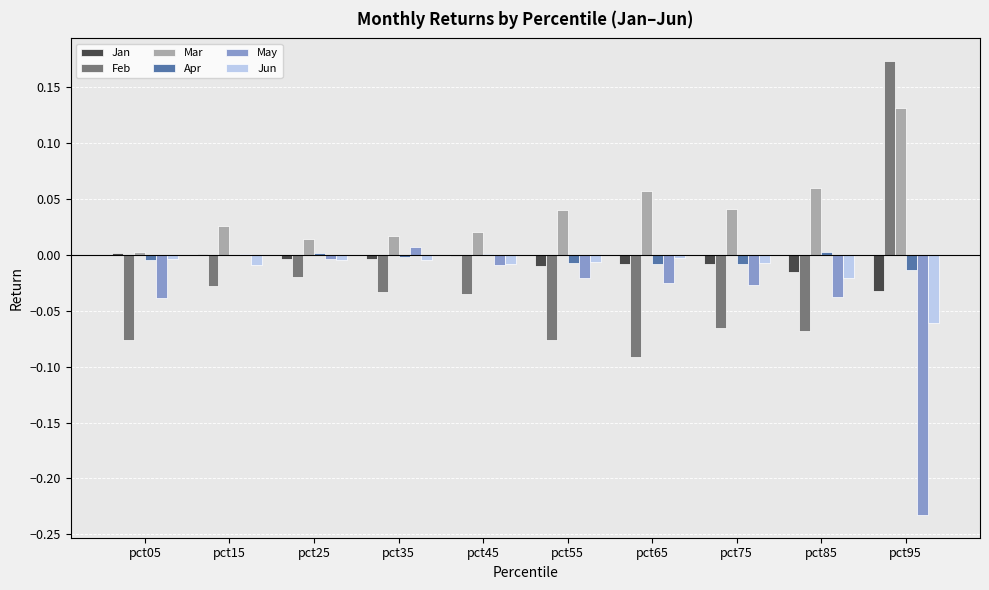

How many positive values does the Feb series have?

1